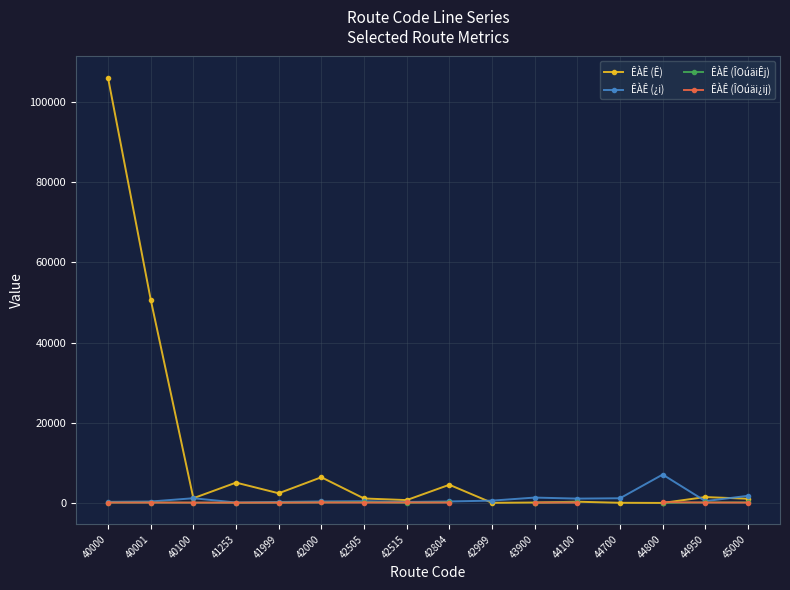

What are all the series names shown in the legend?

ÊÀÊ (Ê), ÊÀÊ (¿i), ÊÀÊ (ÎOúäiÊj), ÊÀÊ (ÎOúäi¿ij)